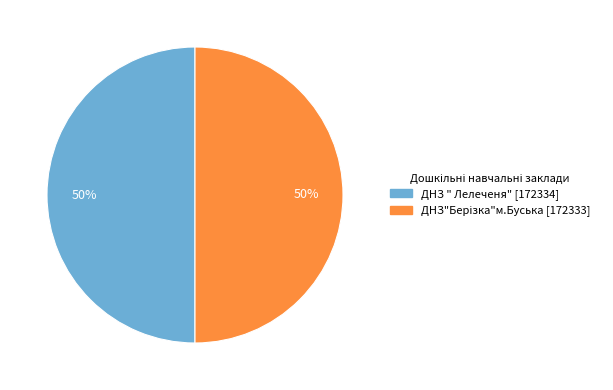

True or false: ДНЗ " Лелеченя" accounts for 39% of the total.

False